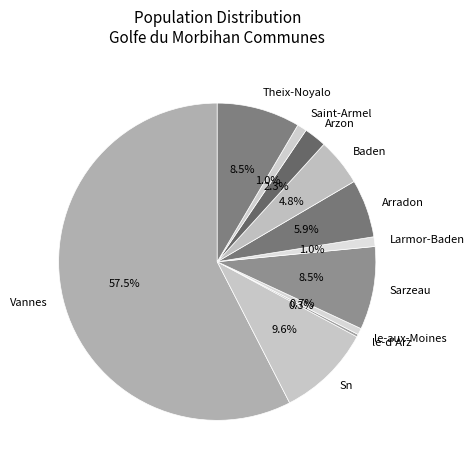

True or false: Sn accounts for 1% of the total.

False